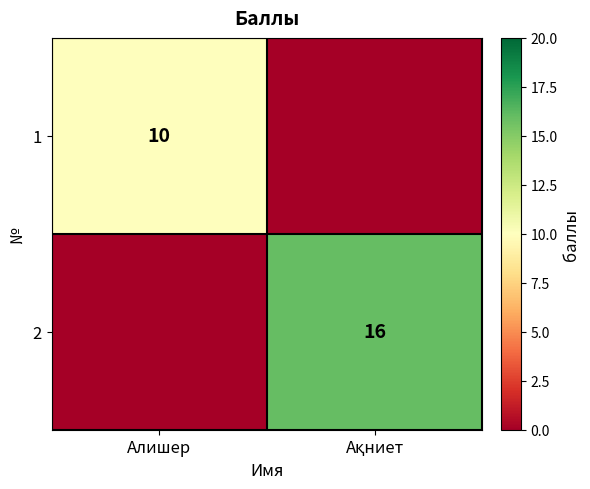

True or false: 1 has a value of 13 at Алишер.

False